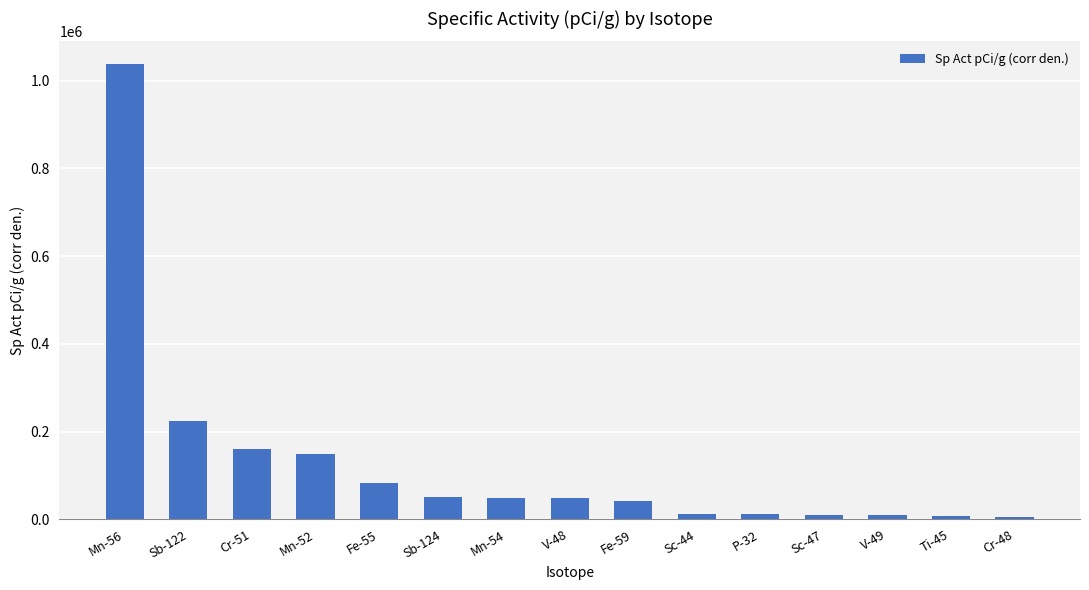

True or false: the data shows 6856.2 at Ti-45.

True